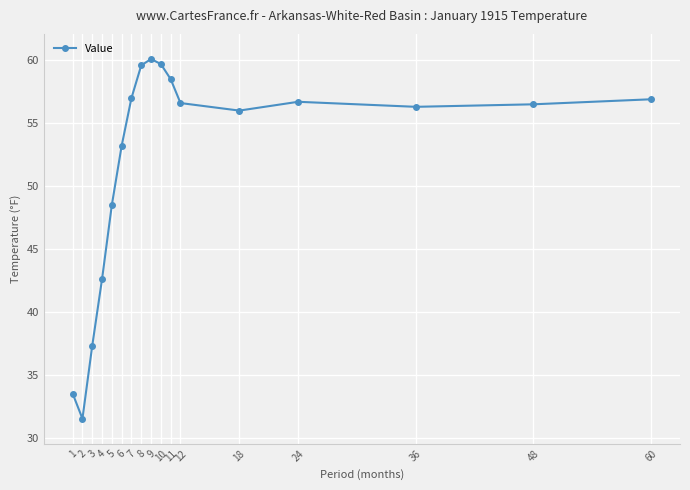

What is the approximate value at 12?

56.6